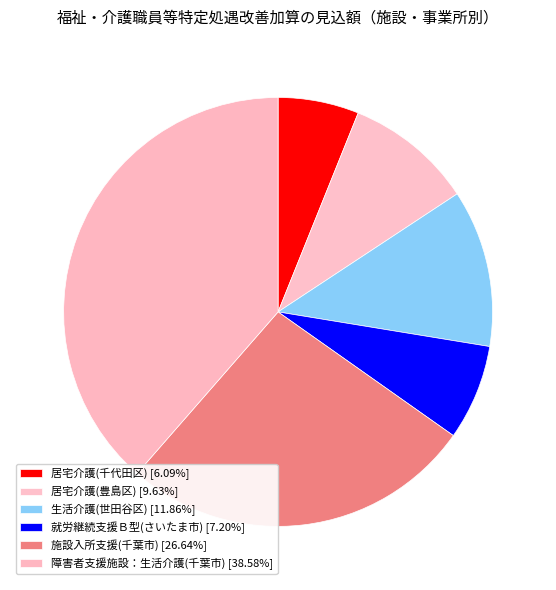

Is 居宅介護(千代田区) the majority of the pie?

No